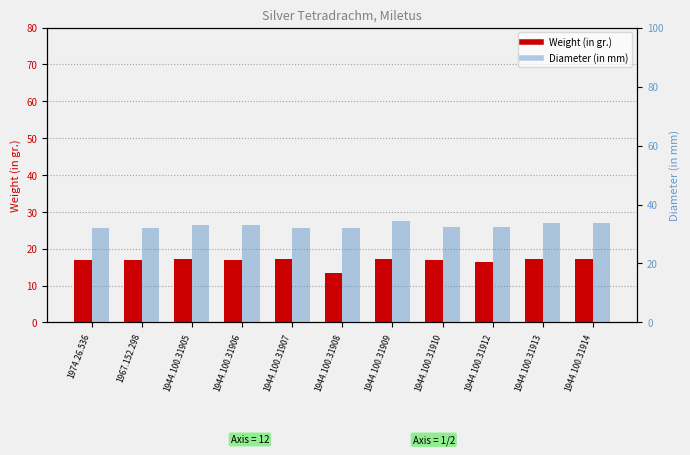

The Weight (in gr.) series shows 6.3 at 1944.100.31905. True or false?

False